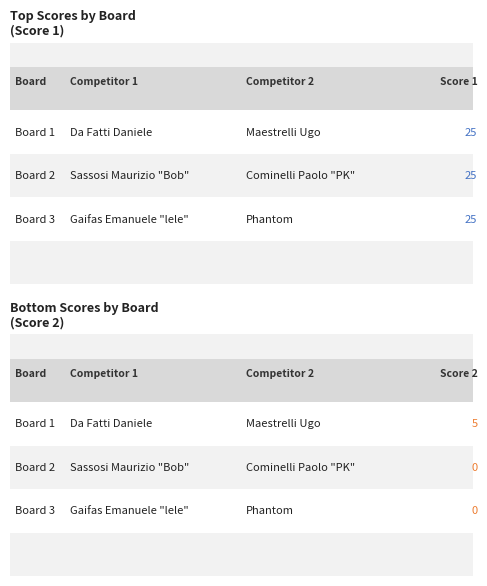

What is the approximate value of Score 1 at Board 1?

25